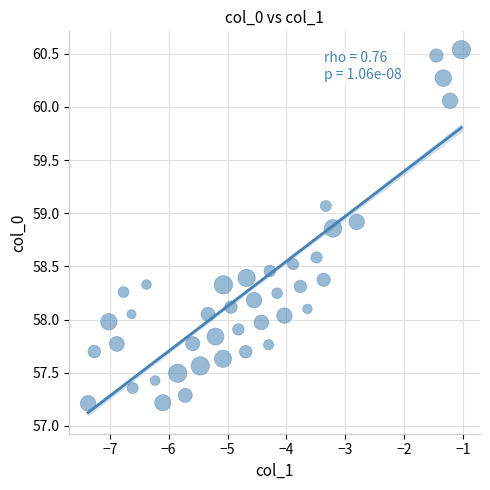

What is the range of X values (max minus min)?

6.3